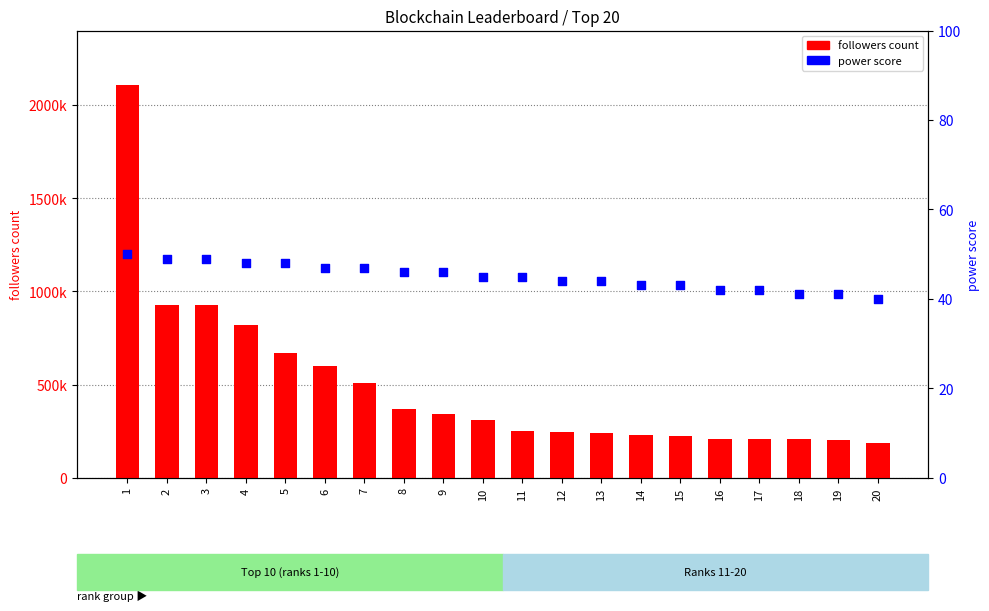

What are all the series names shown in the legend?

followers count, power score